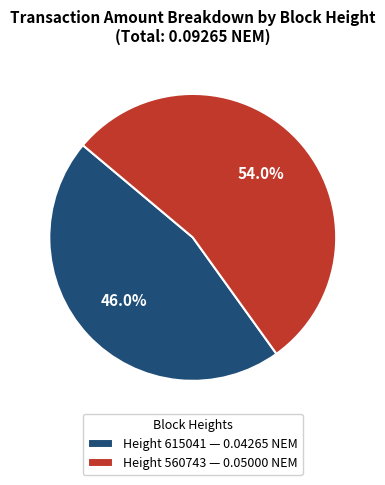

Rank the categories by value from highest to lowest.

Height 560743 — 0.05000 NEM, Height 615041 — 0.04265 NEM